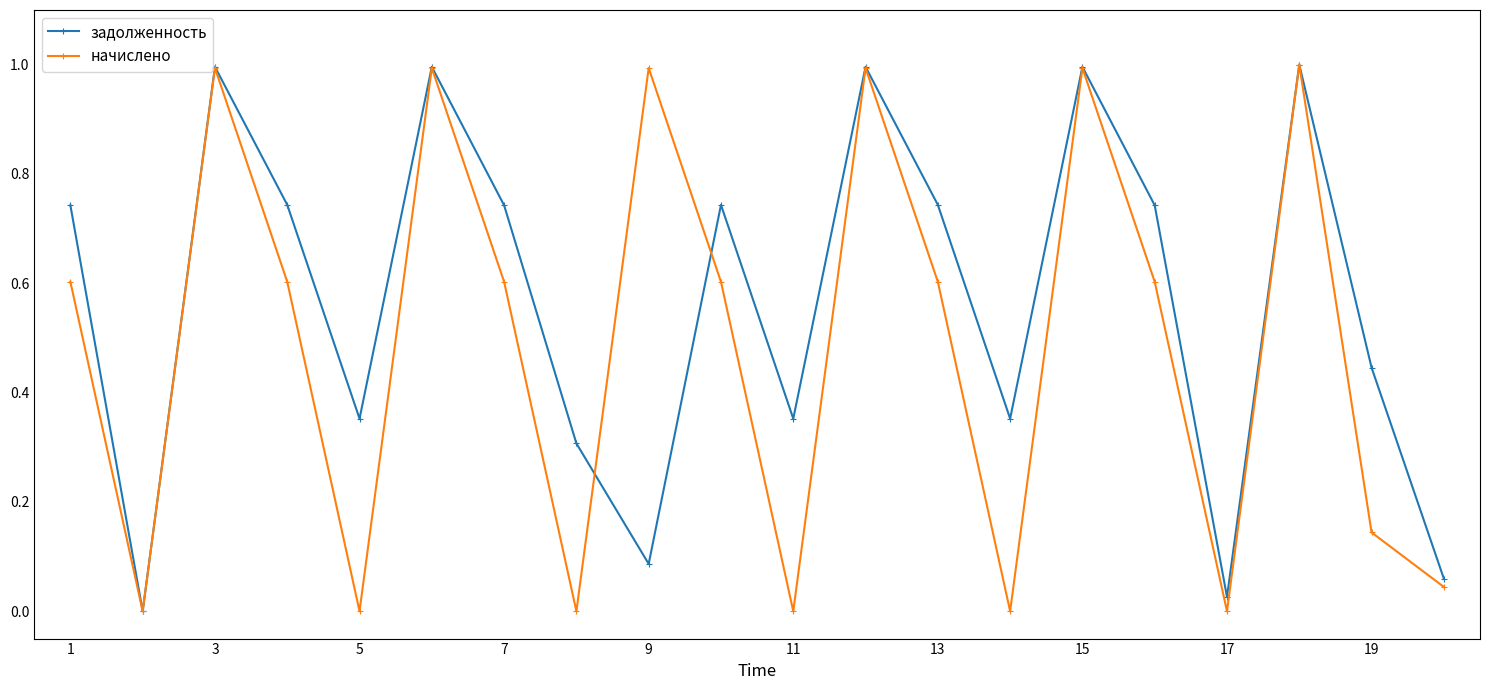

What is the highest value of the задолженность series?

1.0